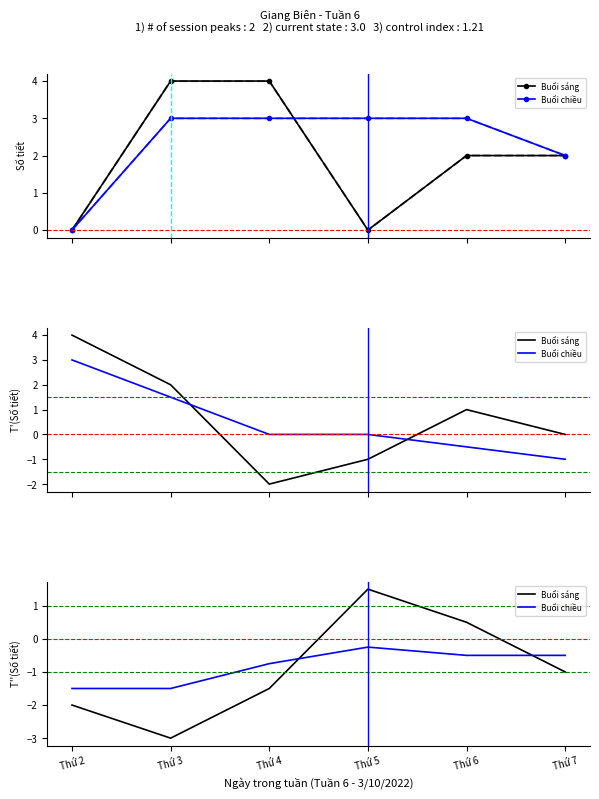

Between Thứ 5 and Thứ 6, which series saw the biggest shift?

Buổi sáng